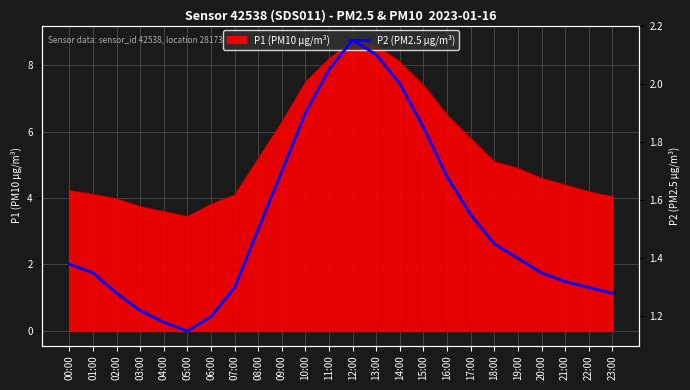

The value of P1 (PM10 µg/m³) at 14:00 is 8.1. True or false?

True